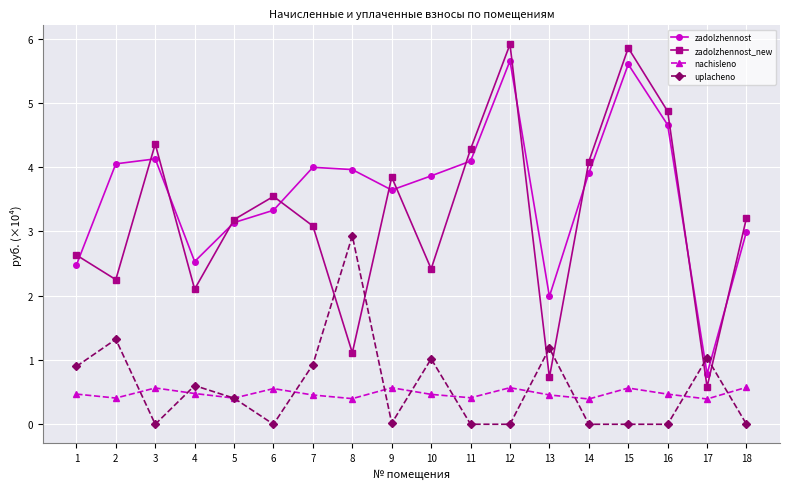

Between 6 and 15, which series saw the biggest shift?

zadolzhennost_new